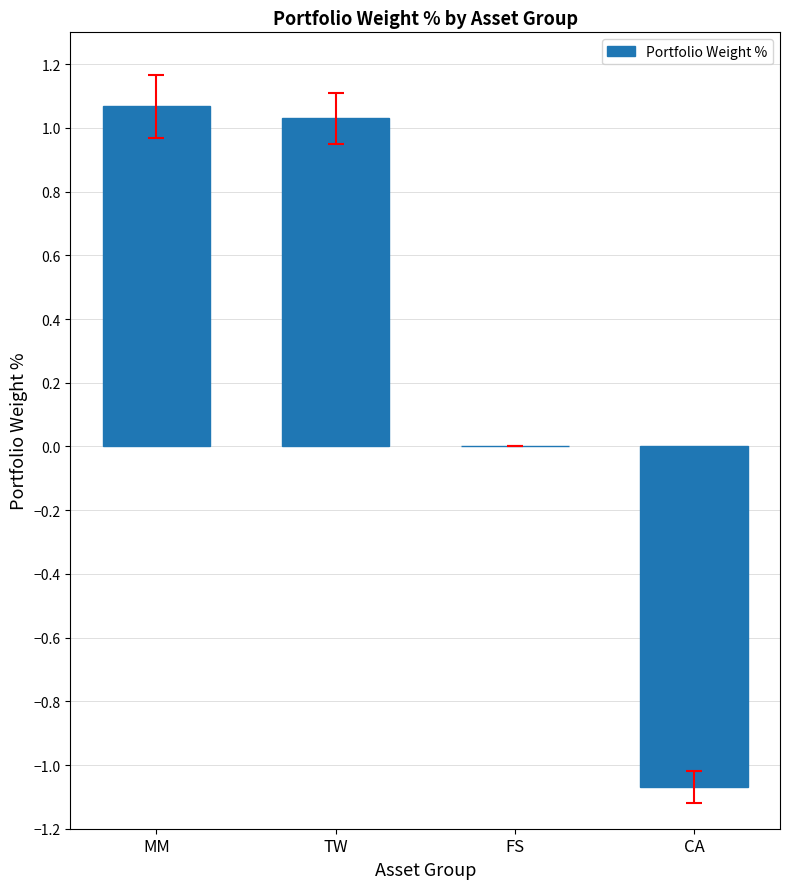

Are the bars horizontal?

No